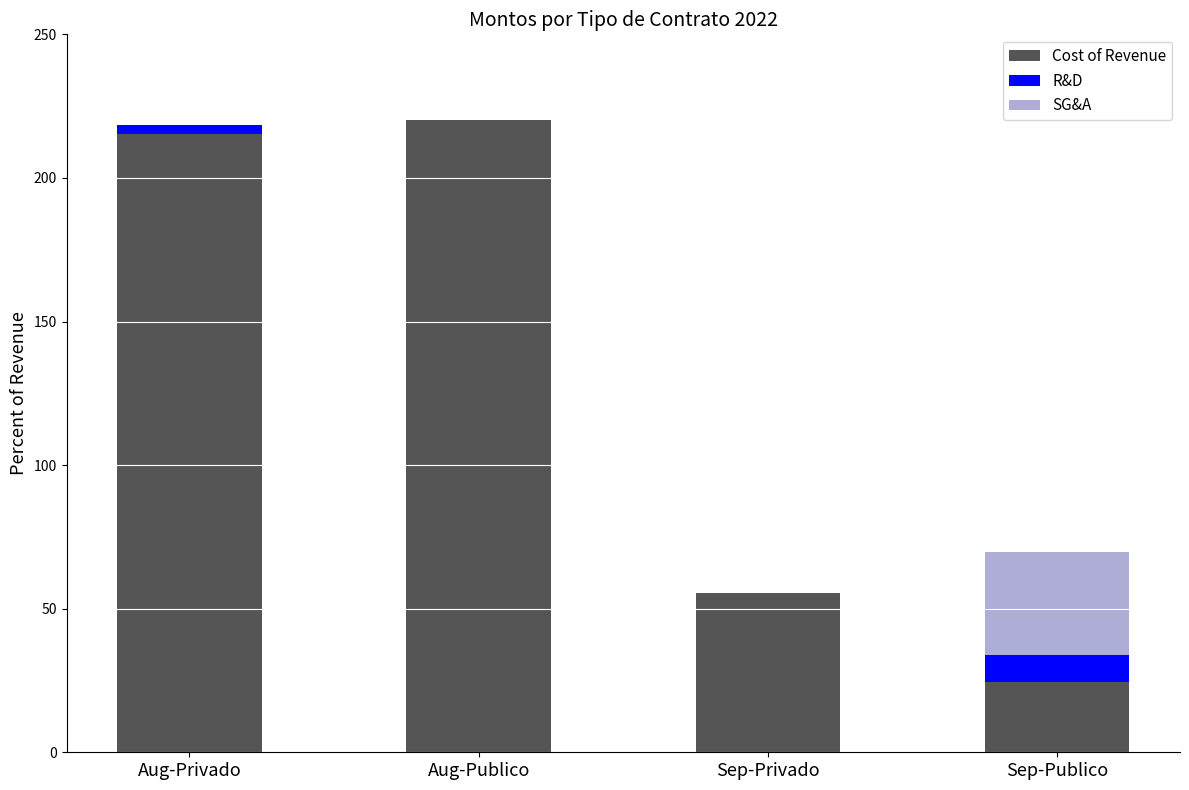

Are the bars horizontal?

No